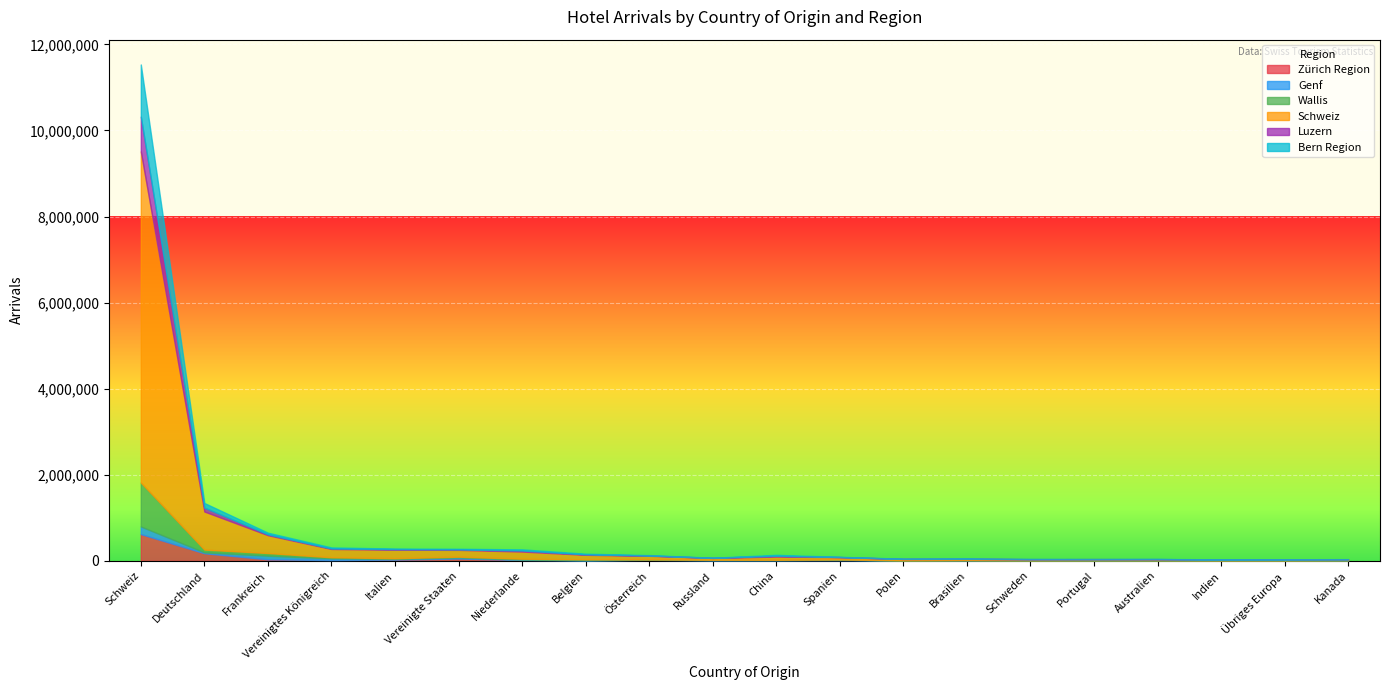

Read the Wallis value at Belgien, to the nearest 50.

17150